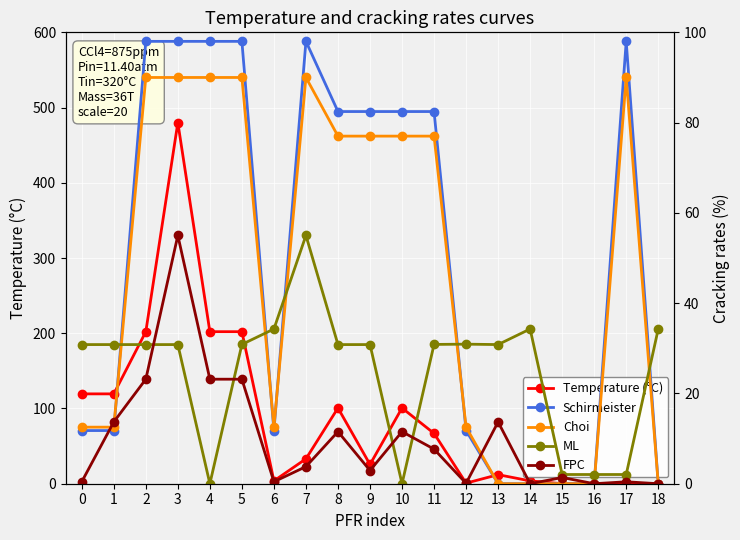

At which category does ML reach its first local valley?

2